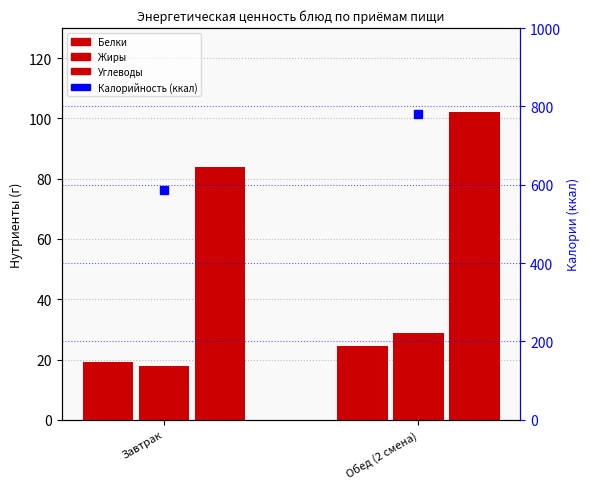

What is the total value across all series at Обед (2 смена)?

155.4